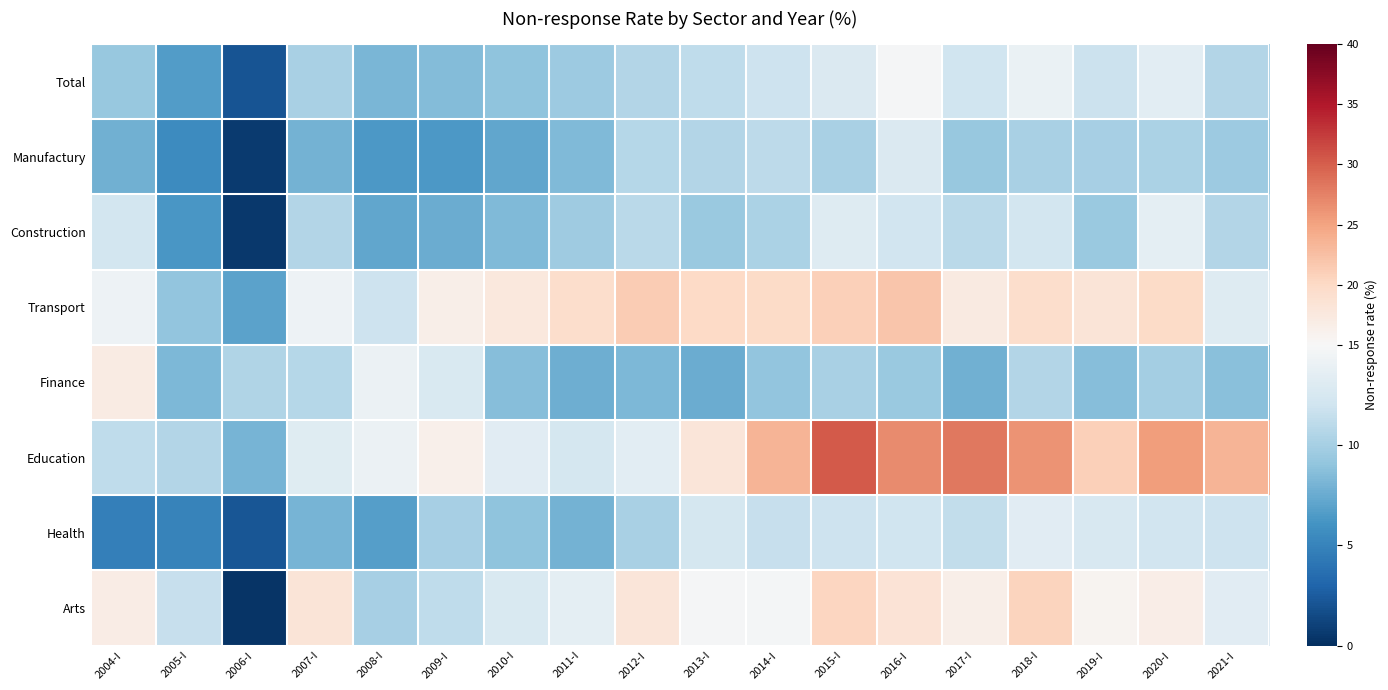

At 2021-I, list the series in order from largest to smallest.

Education, Arts, Transport, Health, Total, Construction, Manufactury, Finance